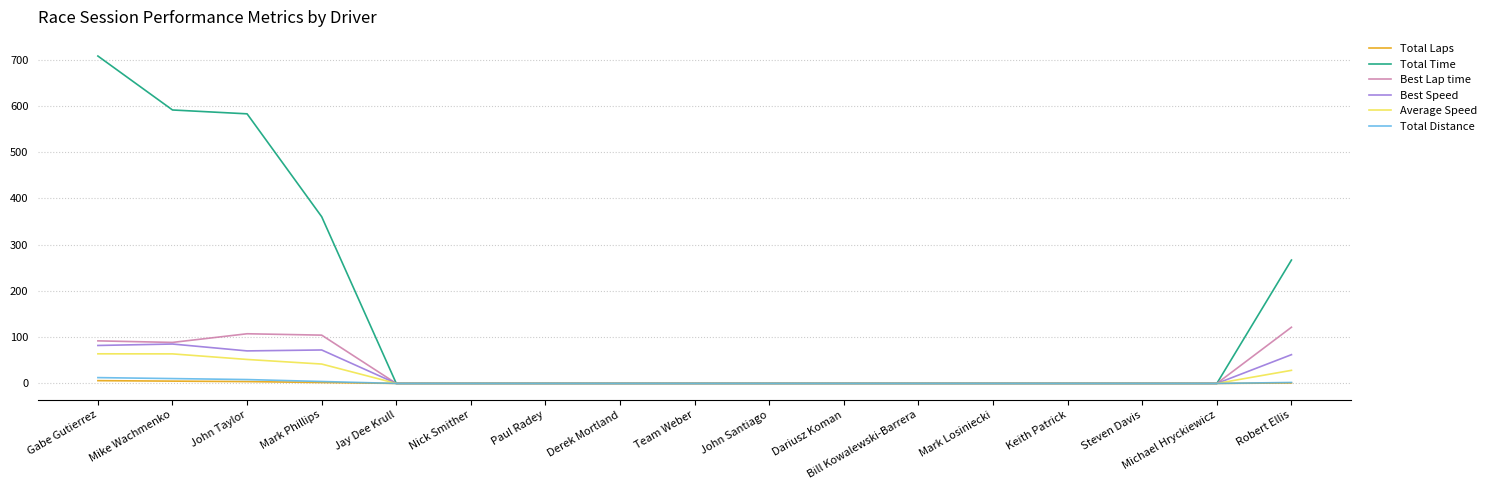

Which series has the widest spread of values?

Total Time